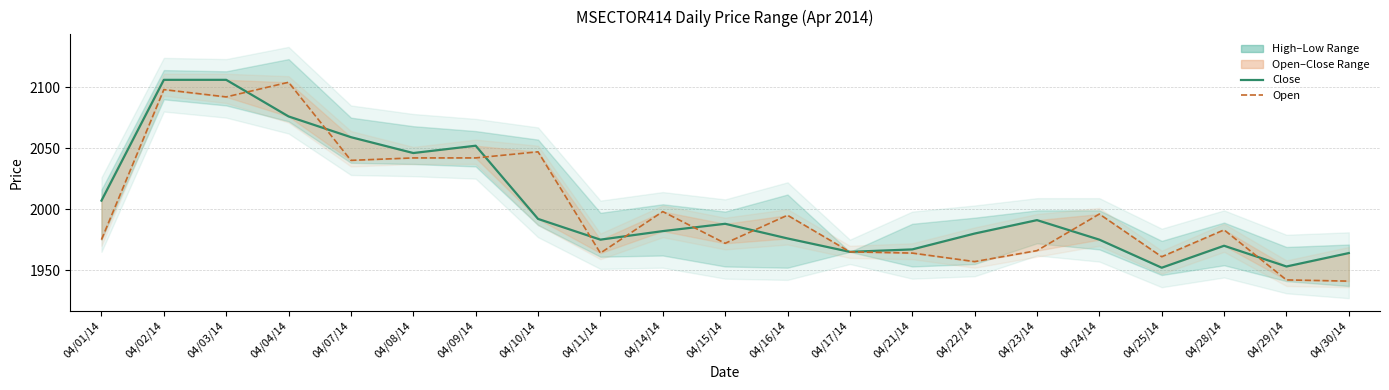

Which series changed the most between 04/04/14 and 04/08/14?

Open